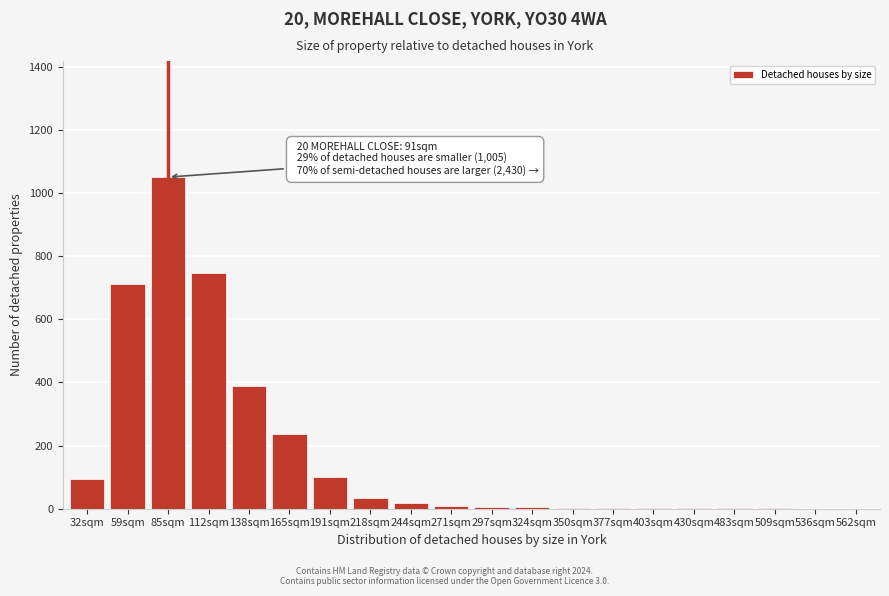

What is the greatest value displayed?

1050